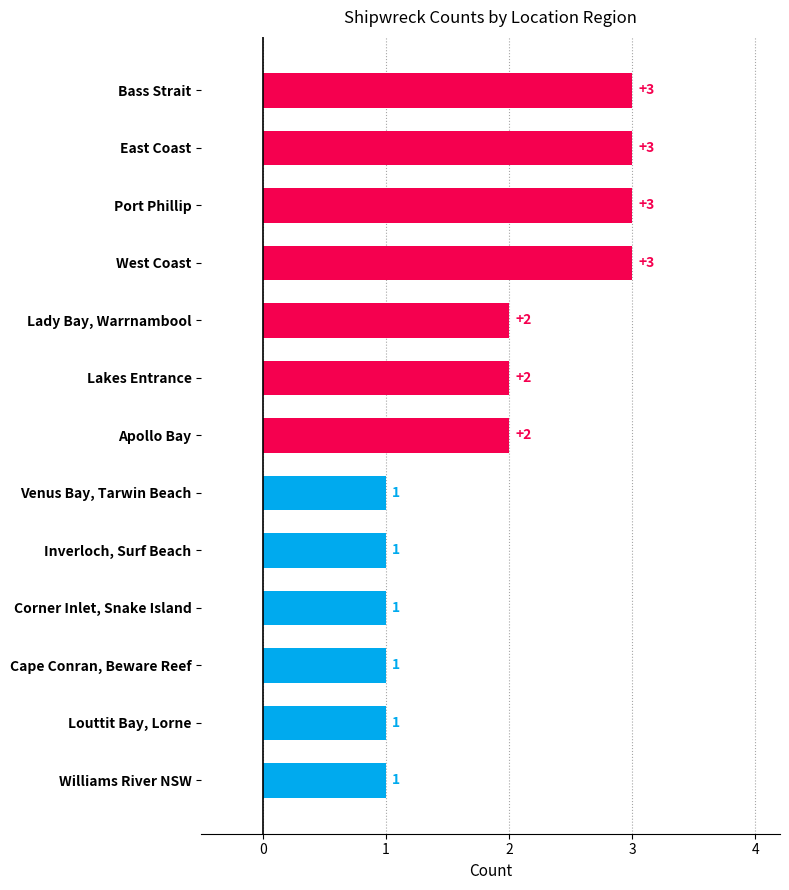

Between Port Phillip and Corner Inlet, Snake Island, which is larger?

Port Phillip